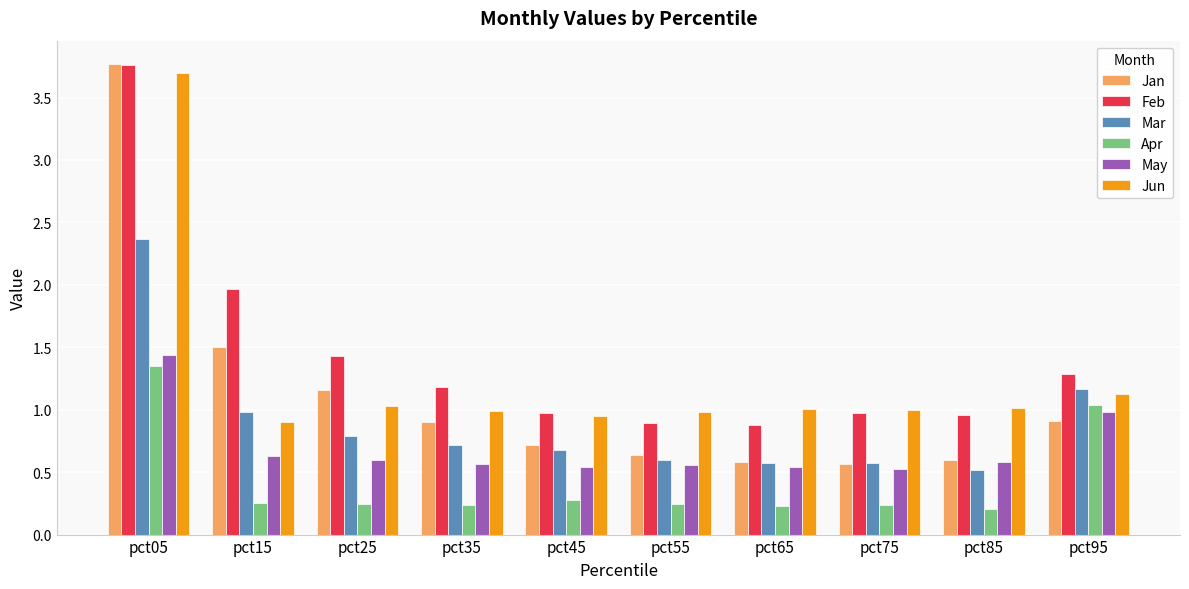

True or false: Feb has a value of 1.0 at pct45.

True